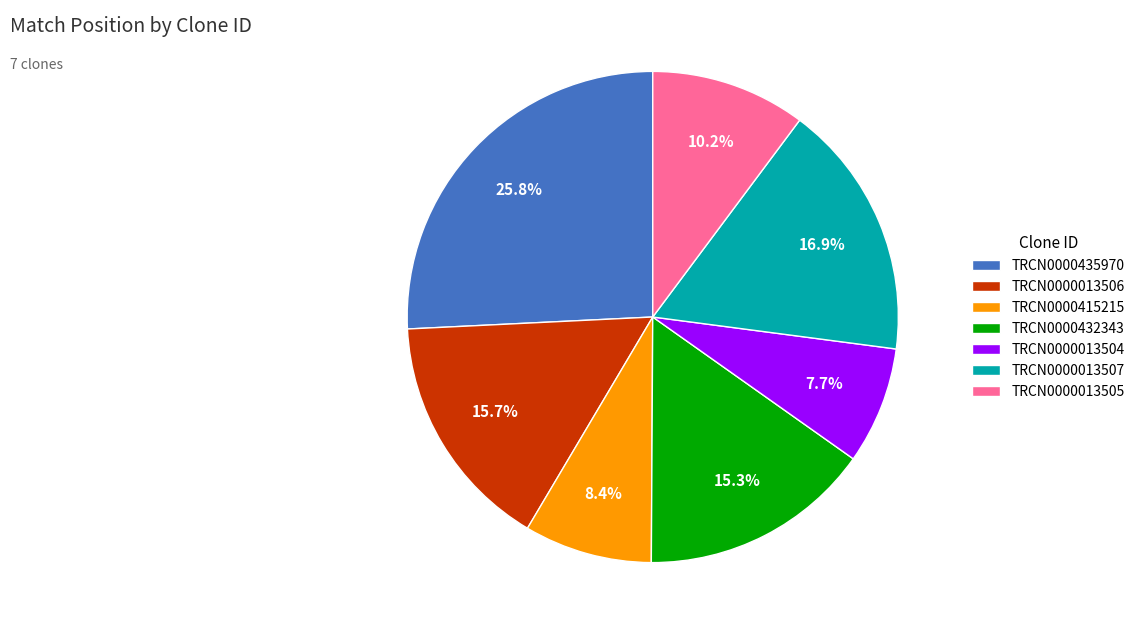

What is the smallest slice in the pie chart?

TRCN0000013504